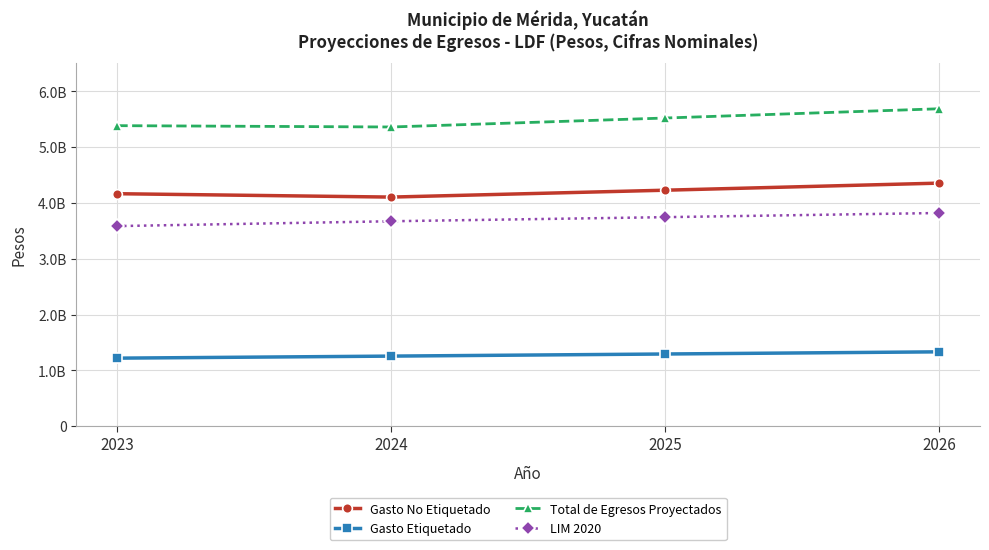

Is this an area chart (filled region under the line)?

No